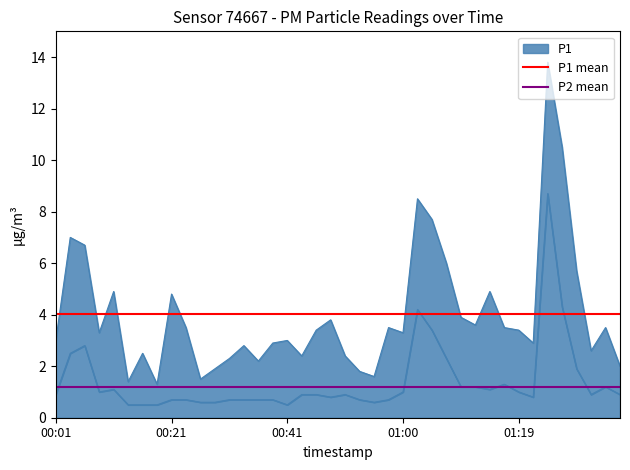

List the series in order of their overall mean, highest first.

P1 mean, P2 mean